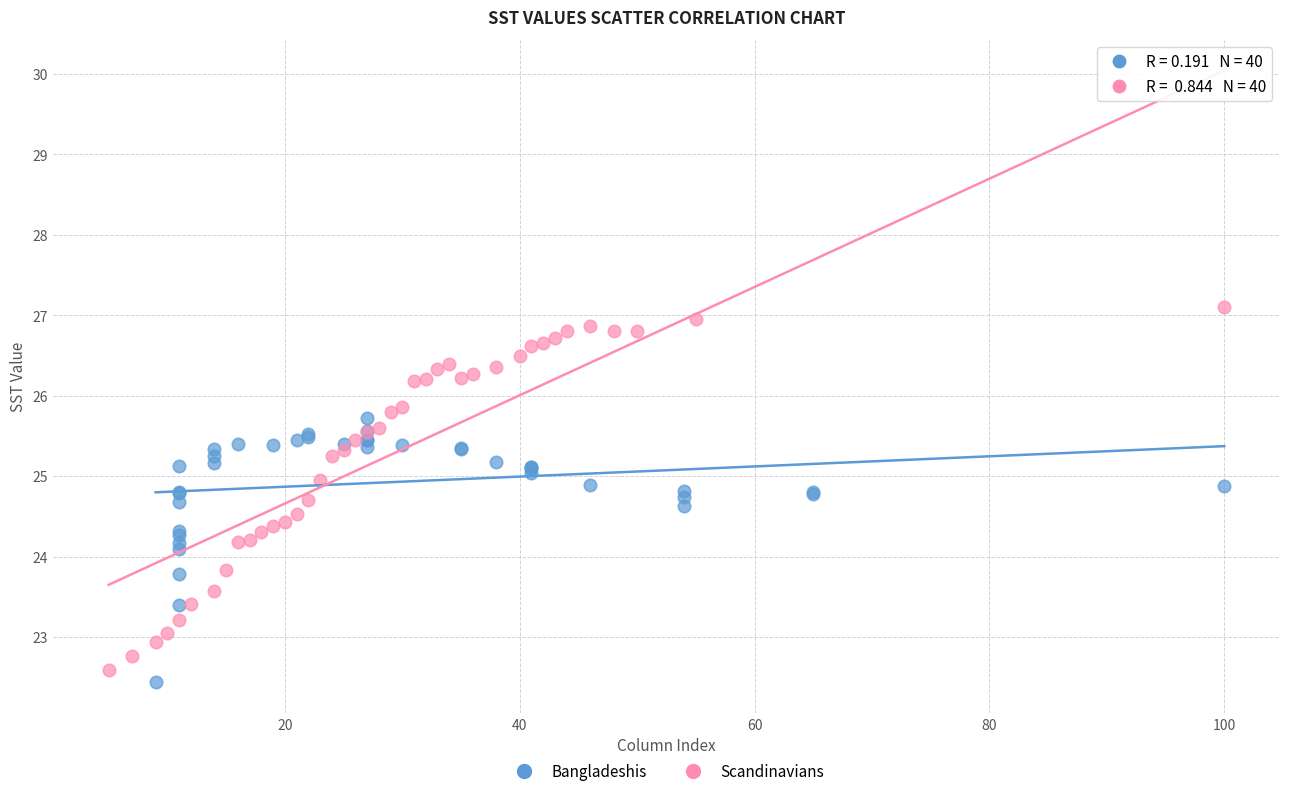

Which series contains the highest Y value?

Scandinavians